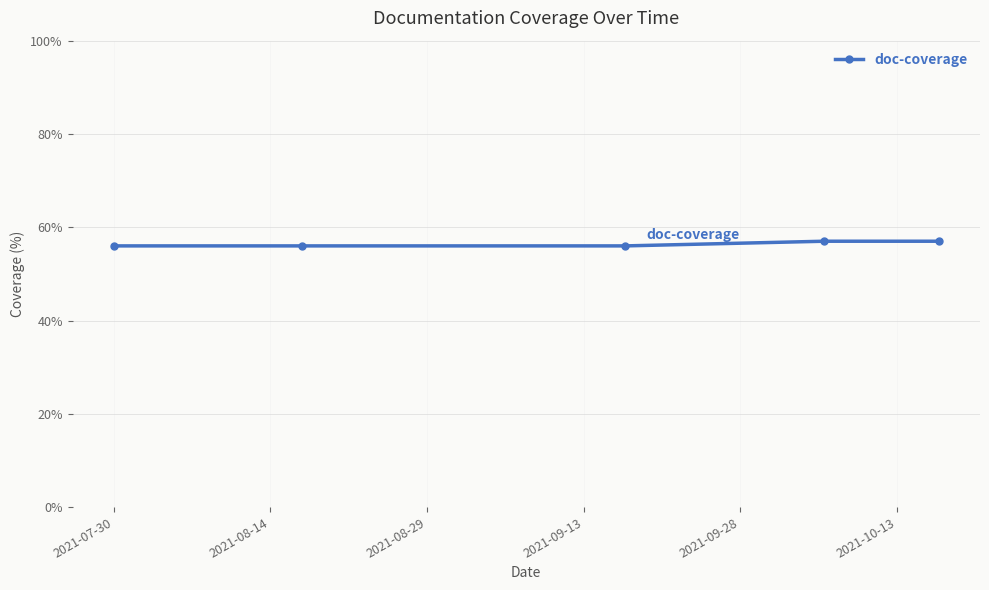

How many data points does each series have?

5